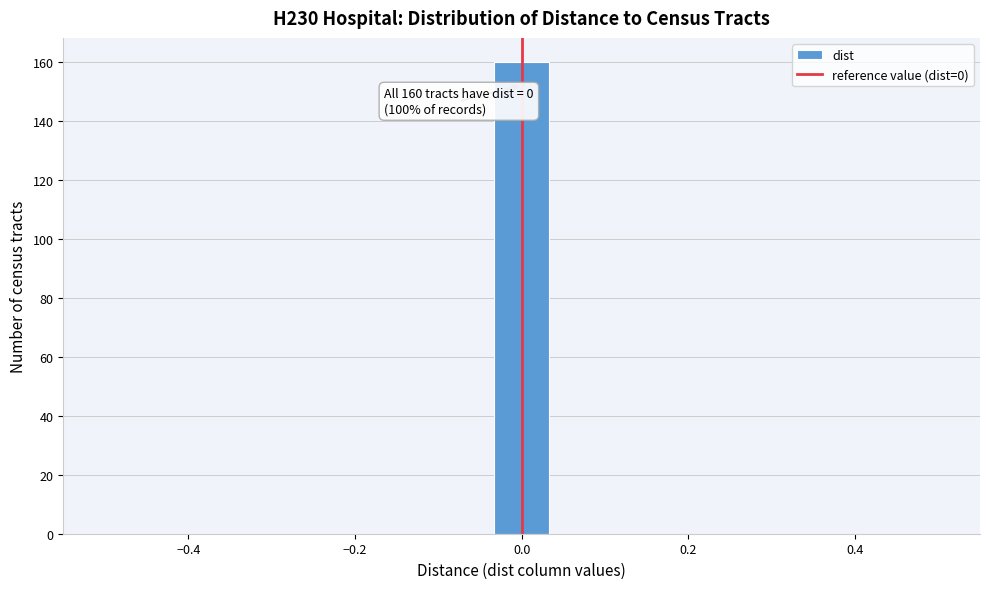

Read against the x-axis, roughly where is the centre of the tallest bar?

0.00